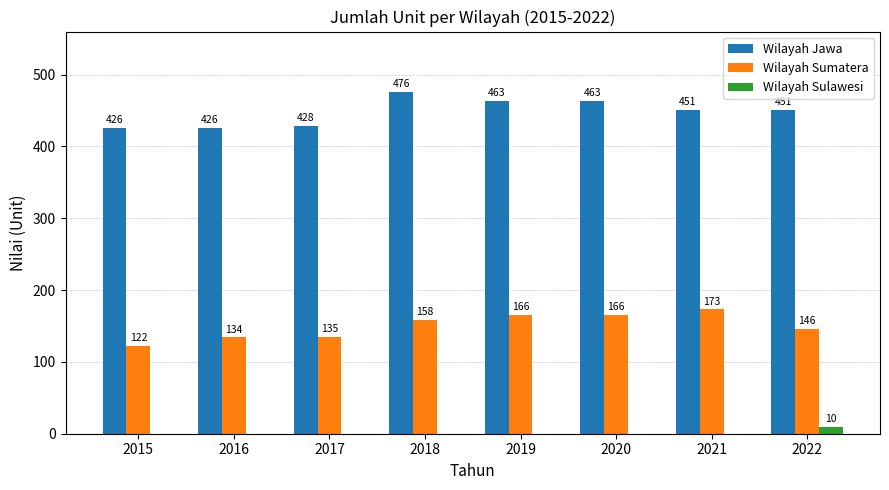

Reading right to left, extract all data points from this chart.

Wilayah Jawa: 2022=451	2021=451	2020=463	2019=463	2018=476	2017=428	2016=426	2015=426
Wilayah Sumatera: 2022=146	2021=173	2020=166	2019=166	2018=158	2017=135	2016=134	2015=122
Wilayah Sulawesi: 2022=10	2021=0	2020=0	2019=0	2018=0	2017=0	2016=0	2015=0